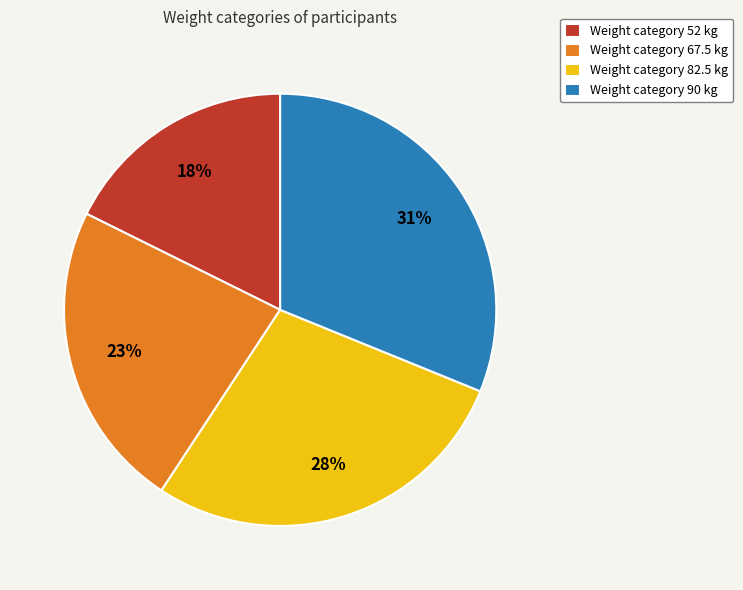

What is the smallest slice in the pie chart?

Weight category 52 kg